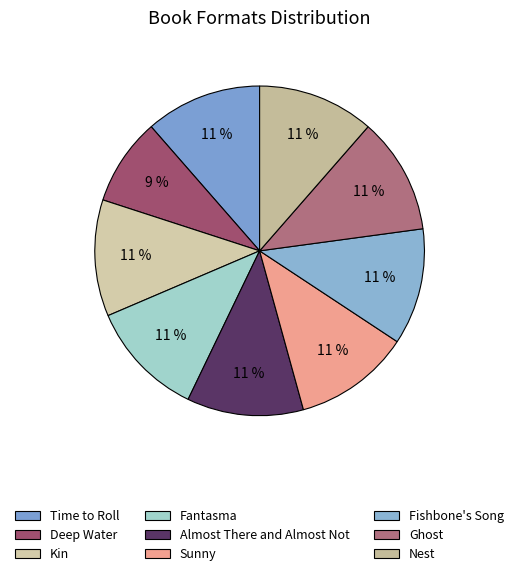

Is there a majority slice in this chart?

No